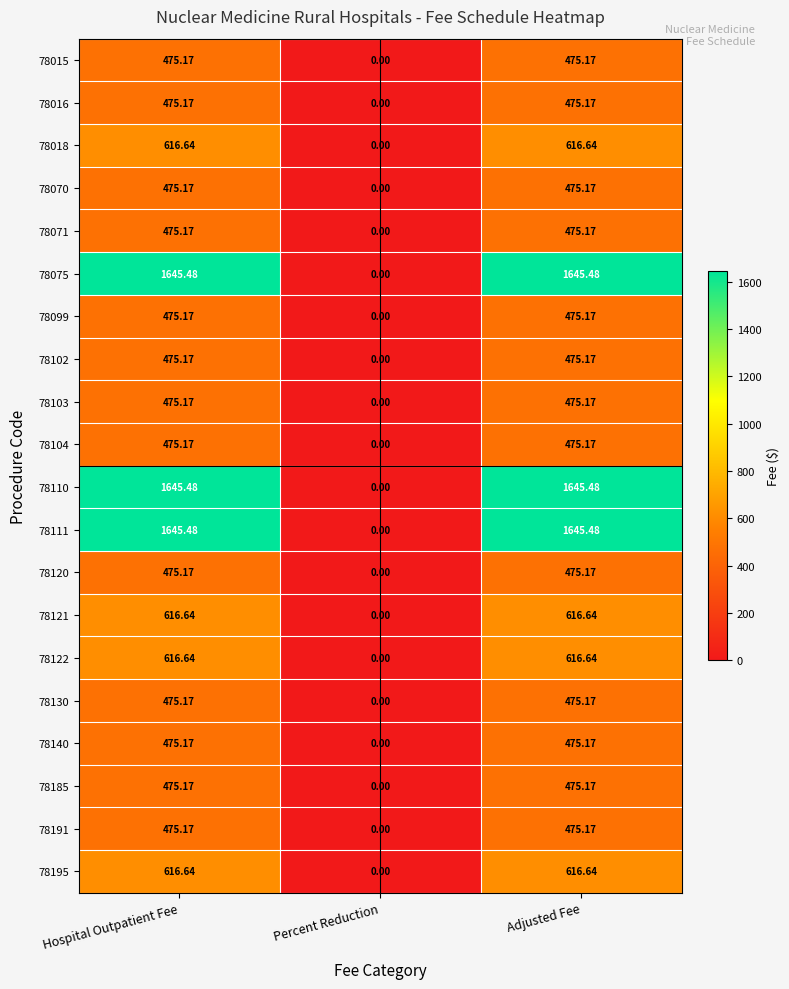

Is the value of 78099 at Percent Reduction greater than the value of 78195 at Hospital Outpatient Fee?

No